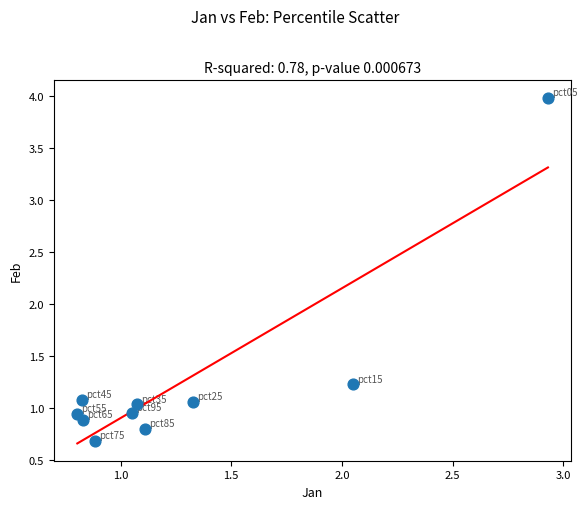

What is the average Y value?

1.3